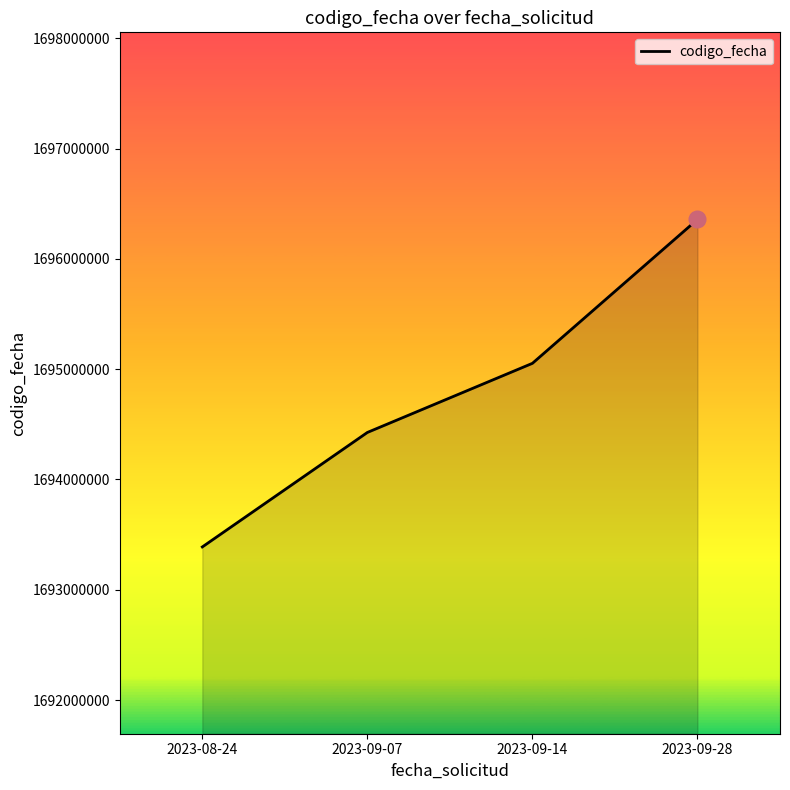

The chart shows a value of 1694426360 at 2023-09-07. True or false?

True